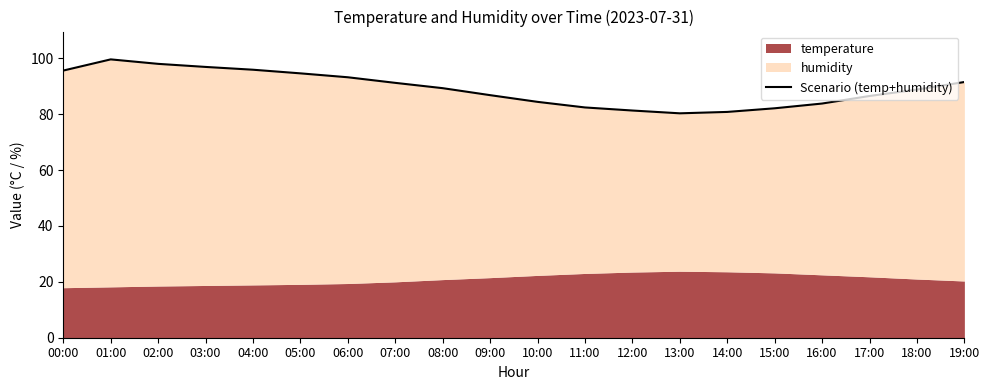

Which has a higher value, 17:00 or 12:00?

17:00